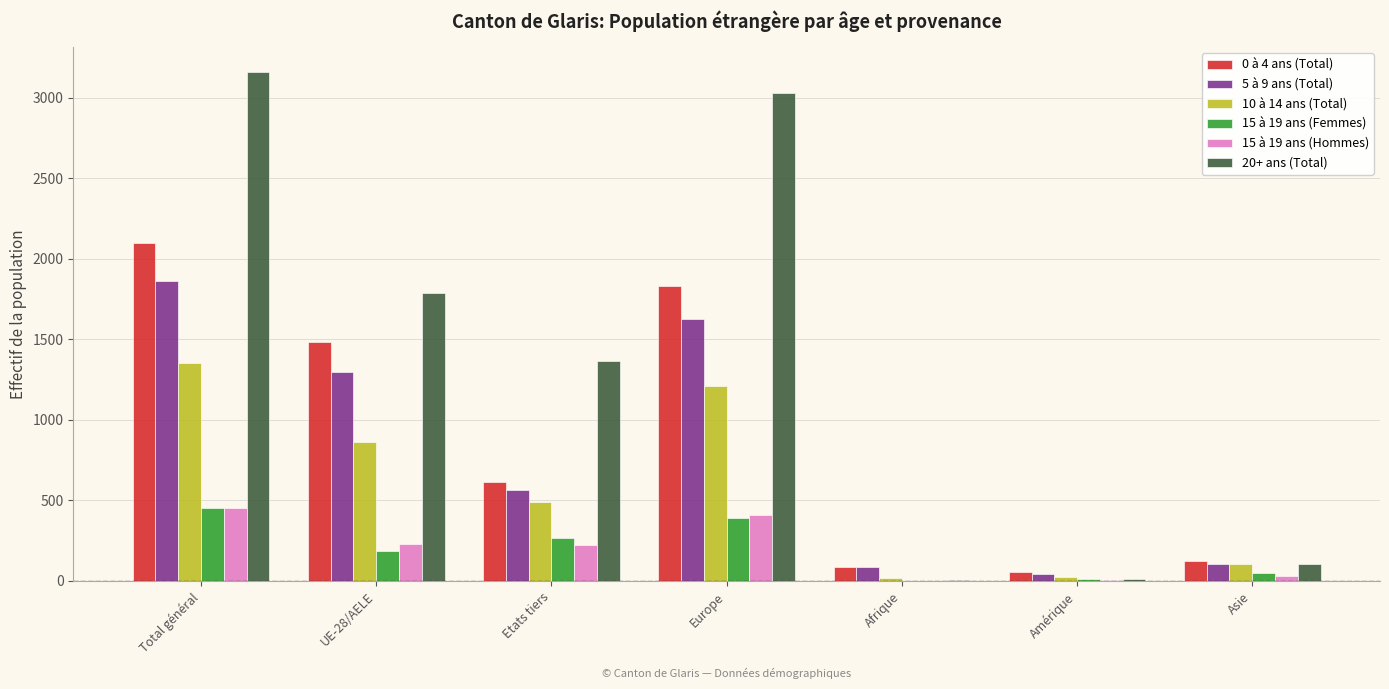

Which category has the highest value in the 20+ ans (Total) series?

Total général